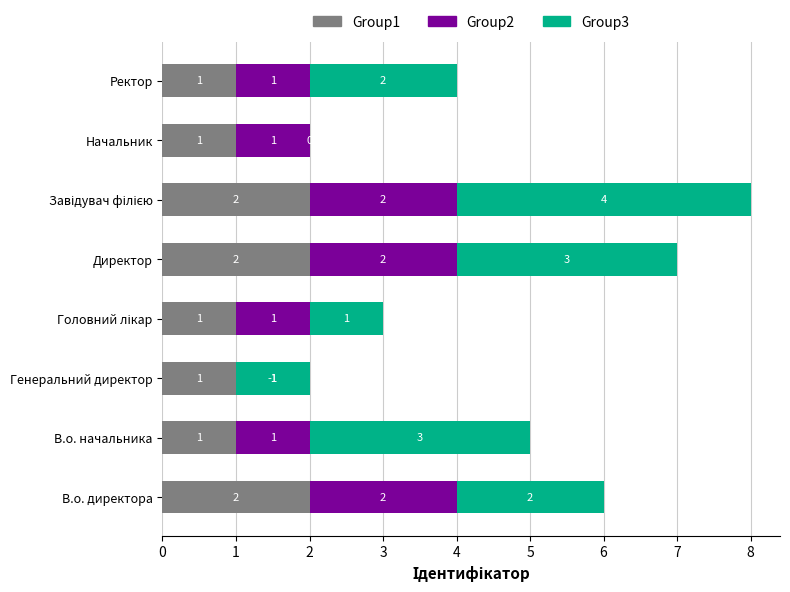

How many series are shown in this chart?

3